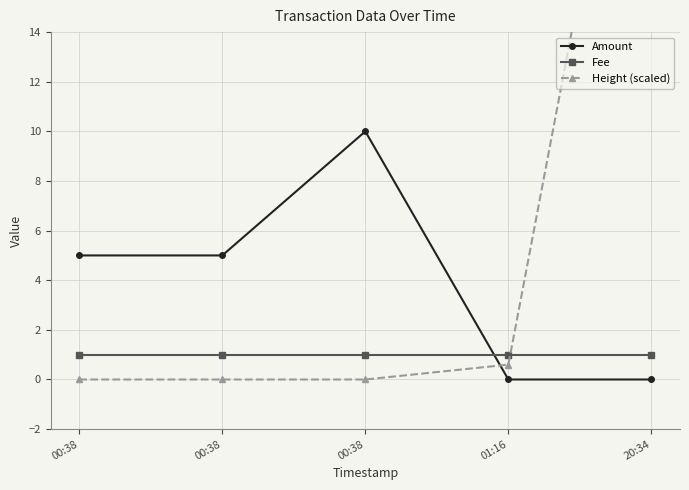

At which category does Amount reach its first local peak?

00:38